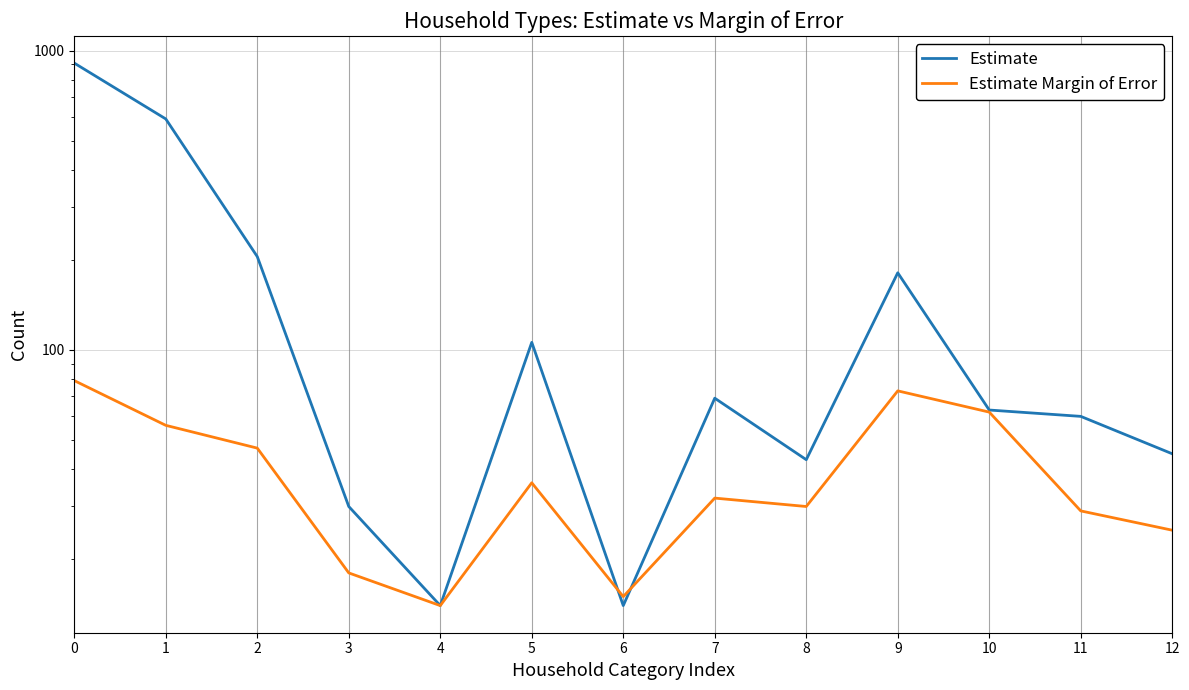

What is the difference between the second highest and second lowest values in the Estimate Margin of Error series?

58